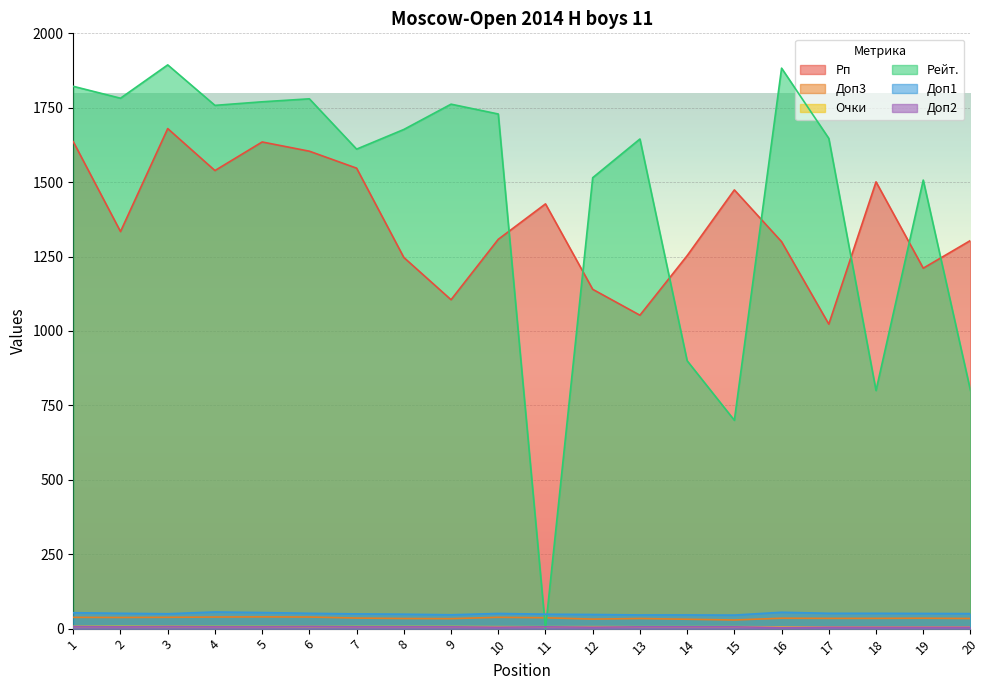

Which series has the widest spread of values?

Рейт.